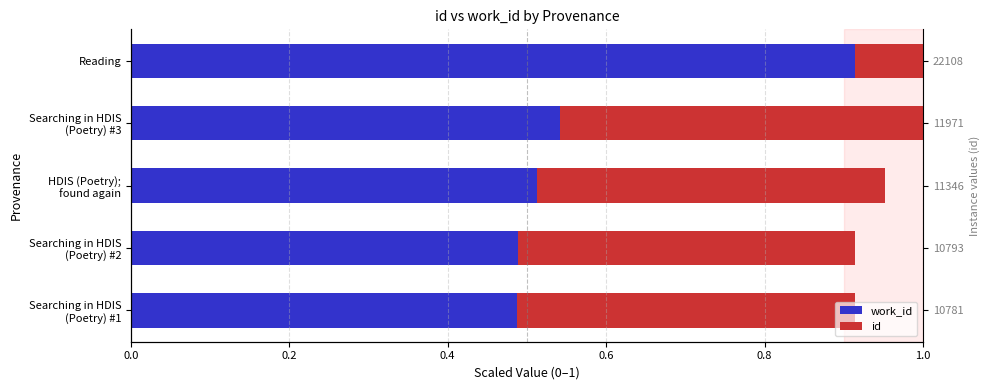

What is the difference between the maximum and second lowest values in the id series?

0.5